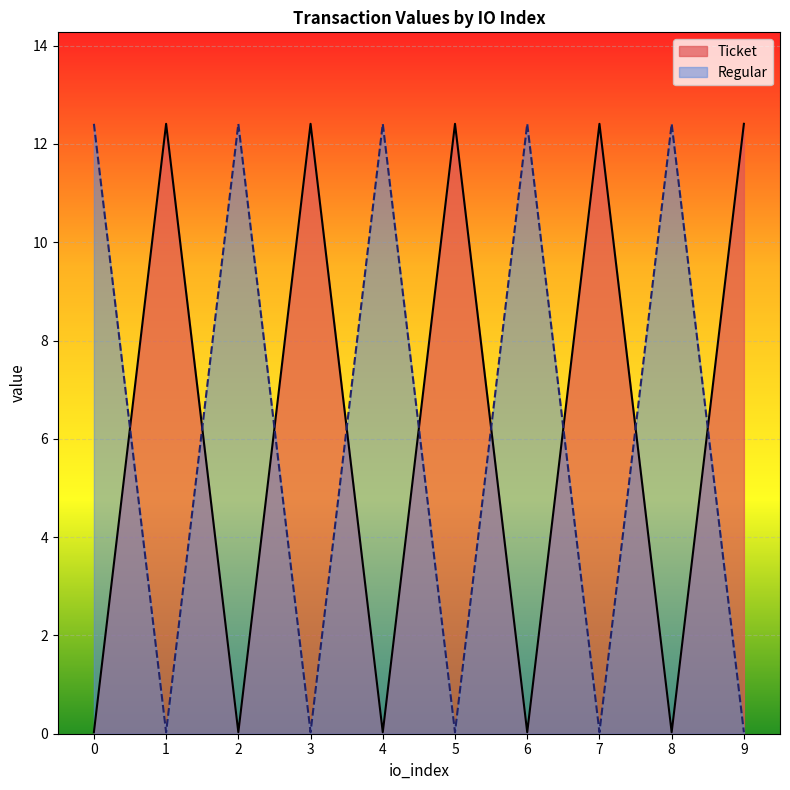

How many lines are shown in the chart?

2